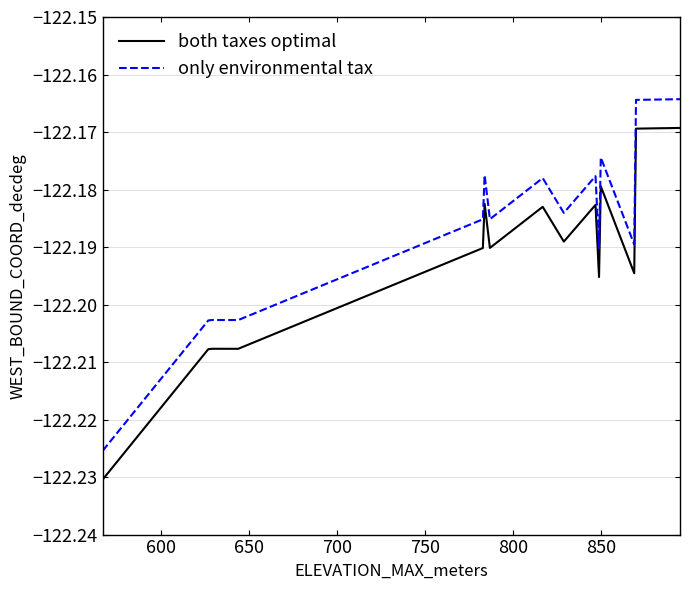

True or false: only environmental tax and both taxes optimal cross at least once.

False